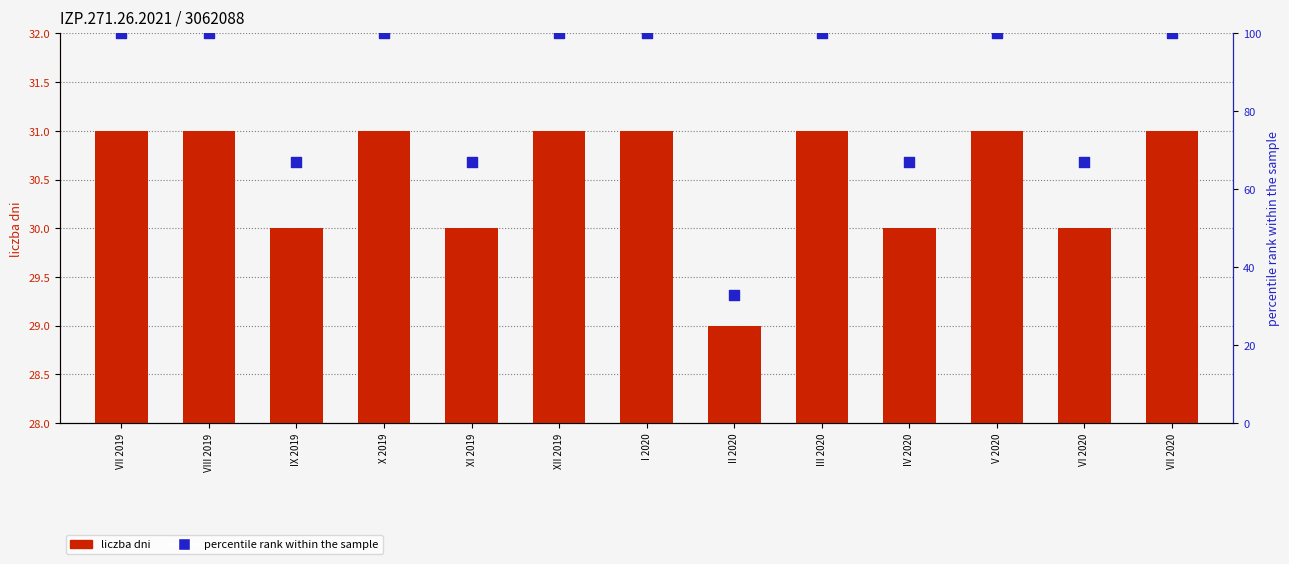

At how many categories does at least one series exceed 99?

8